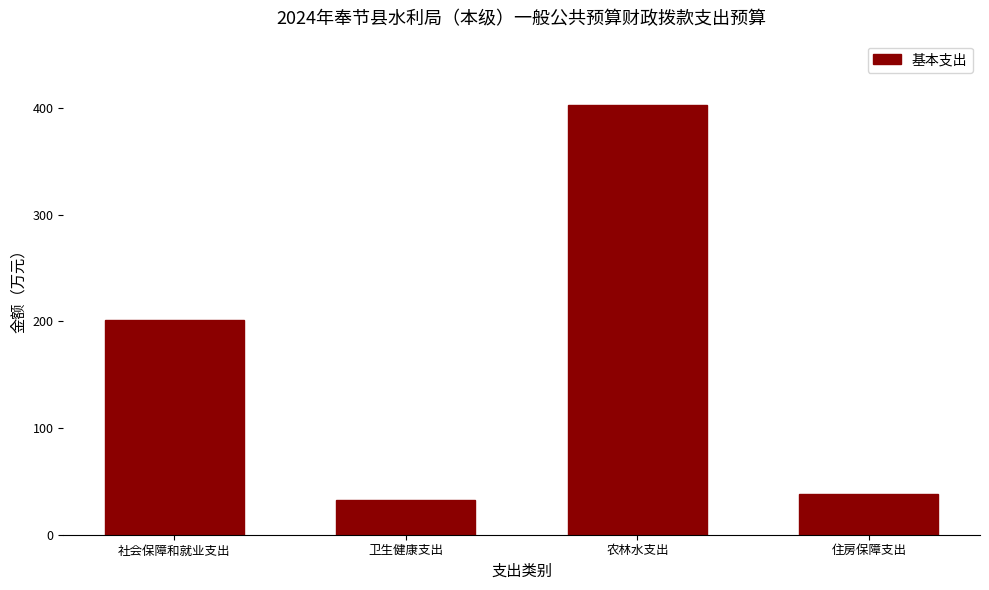

What is the sum of the values at 卫生健康支出 and 农林水支出?

435.1